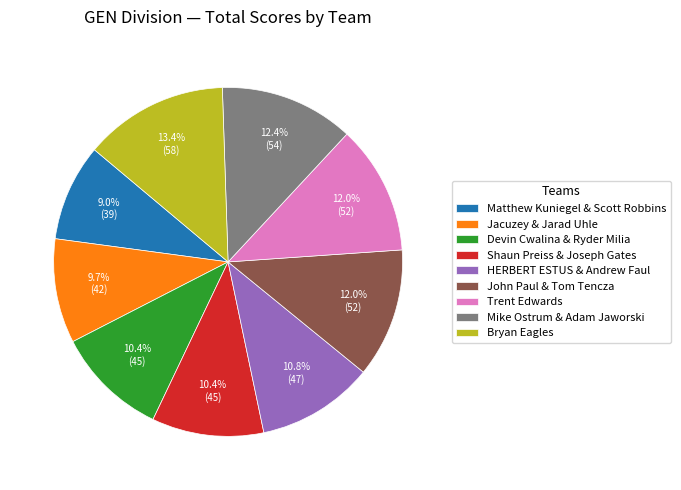

What is the smallest slice in the pie chart?

Matthew Kuniegel & Scott Robbins